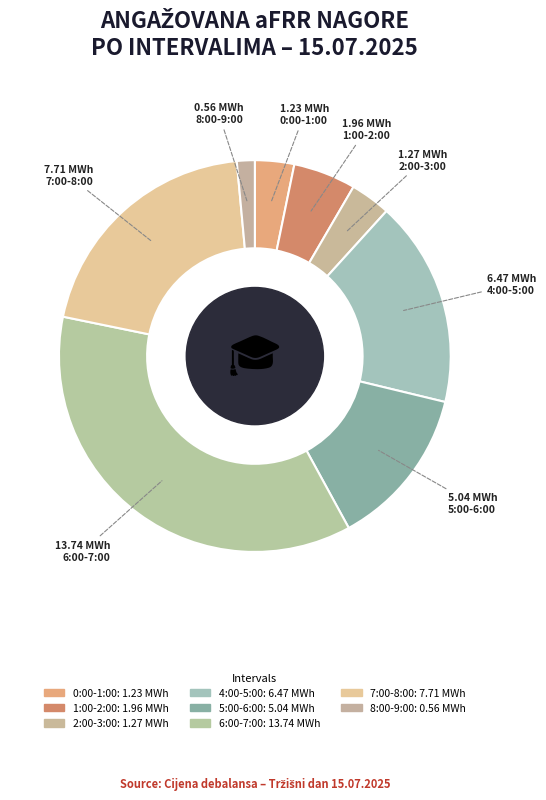

How many segments does this pie chart have?

8